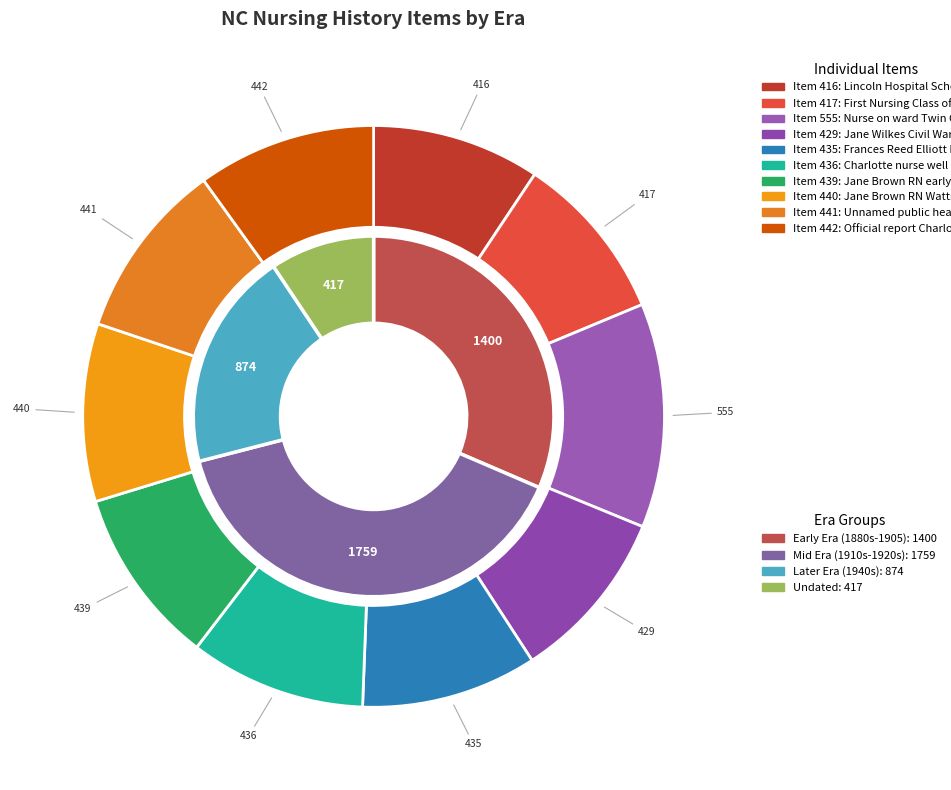

Does Jane Wilkes Civil War nurse represent more than half of the total?

No